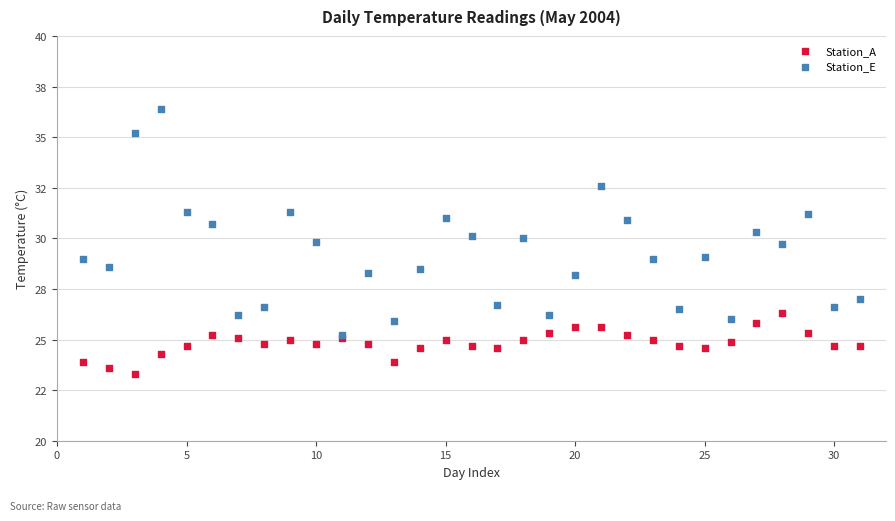

What are all the series names shown in the legend?

Station_A, Station_E